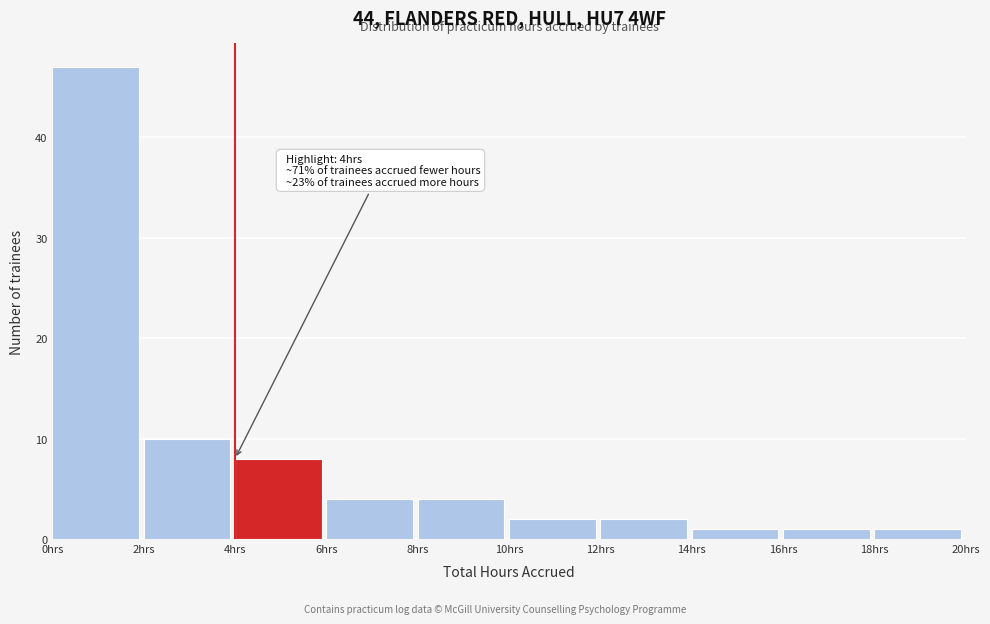

Which range on the x-axis has the tallest bar?

0 to 2